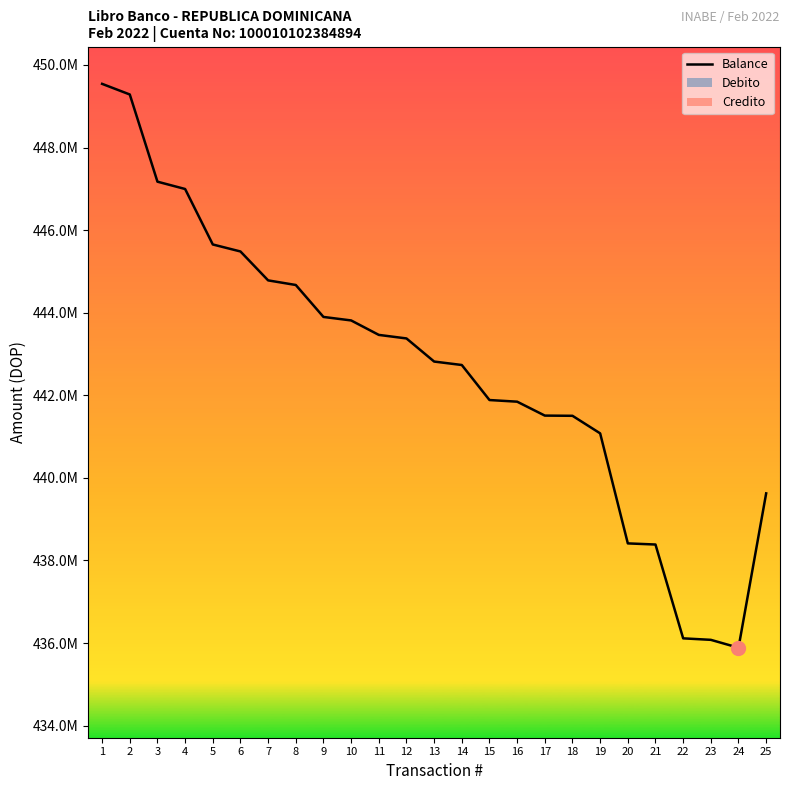

How many data points does each series have?

25